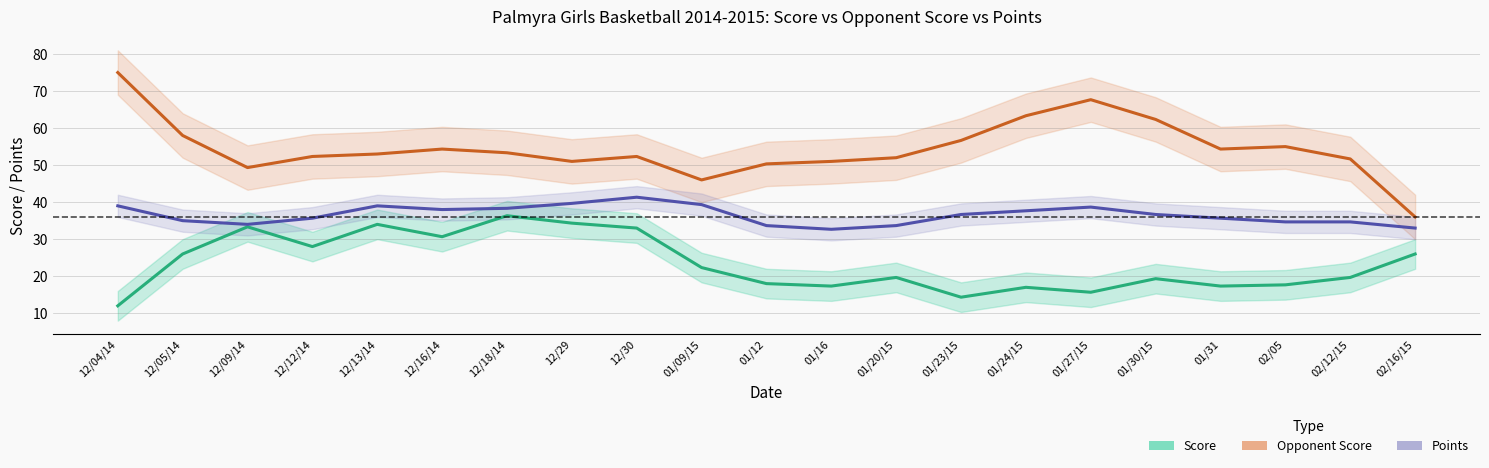

Rank the series by their average value, from highest to lowest.

Opponent Score, Points, Score